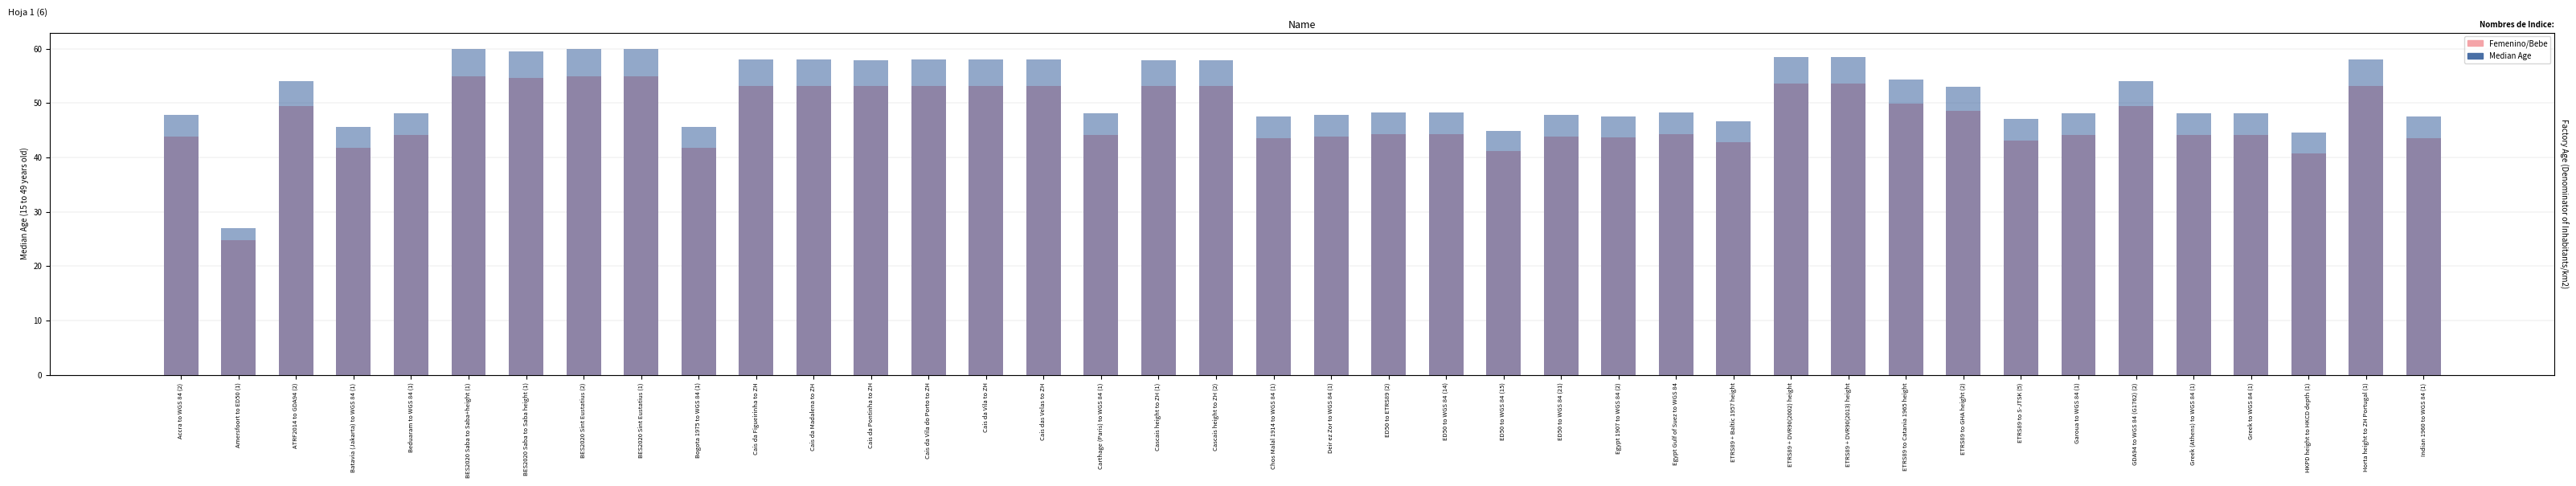

What is the minimum value shown in the chart?

24.7